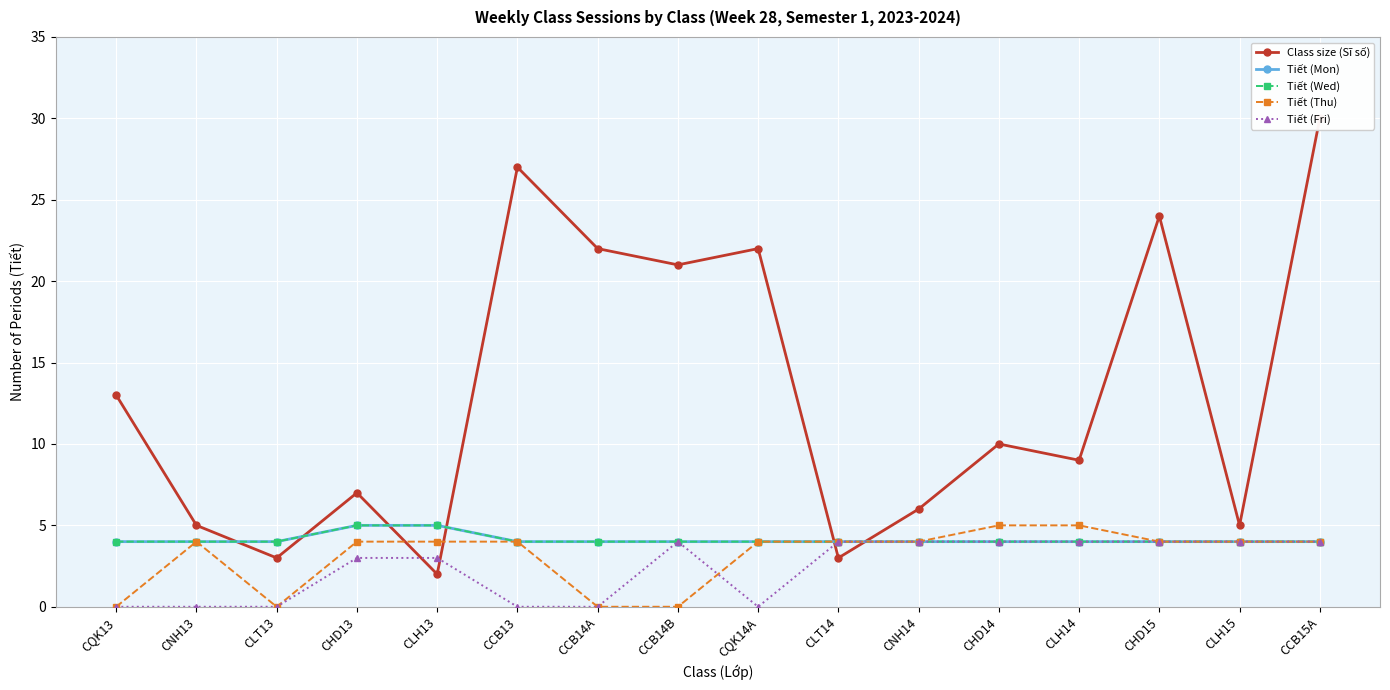

Rank the series by their maximum value, from highest to lowest.

Class size (Sĩ số), Tiết (Mon), Tiết (Wed), Tiết (Thu), Tiết (Fri)